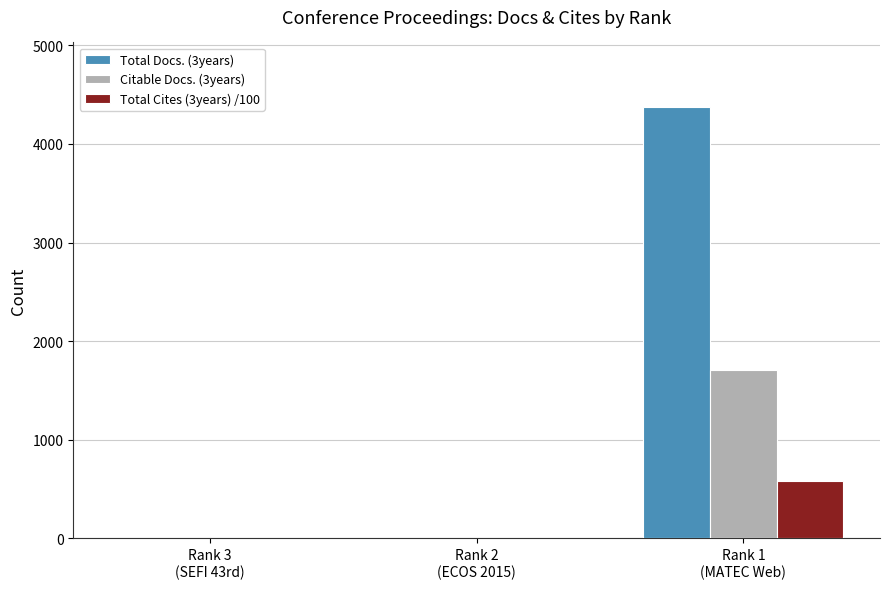

What is the approximate value of Total Cites (3years) /100 at Rank 1
(MATEC Web), to the nearest 100?

600